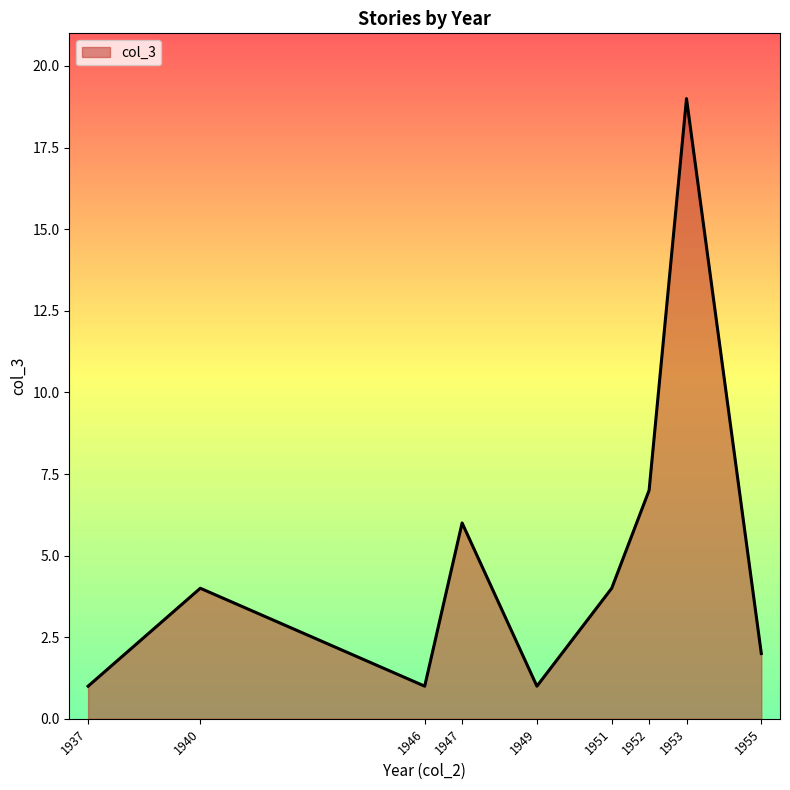

Reading left to right, extract all data points from this chart.

1937=1	1940=4	1946=1	1947=6	1949=1	1951=4	1952=7	1953=19	1955=2